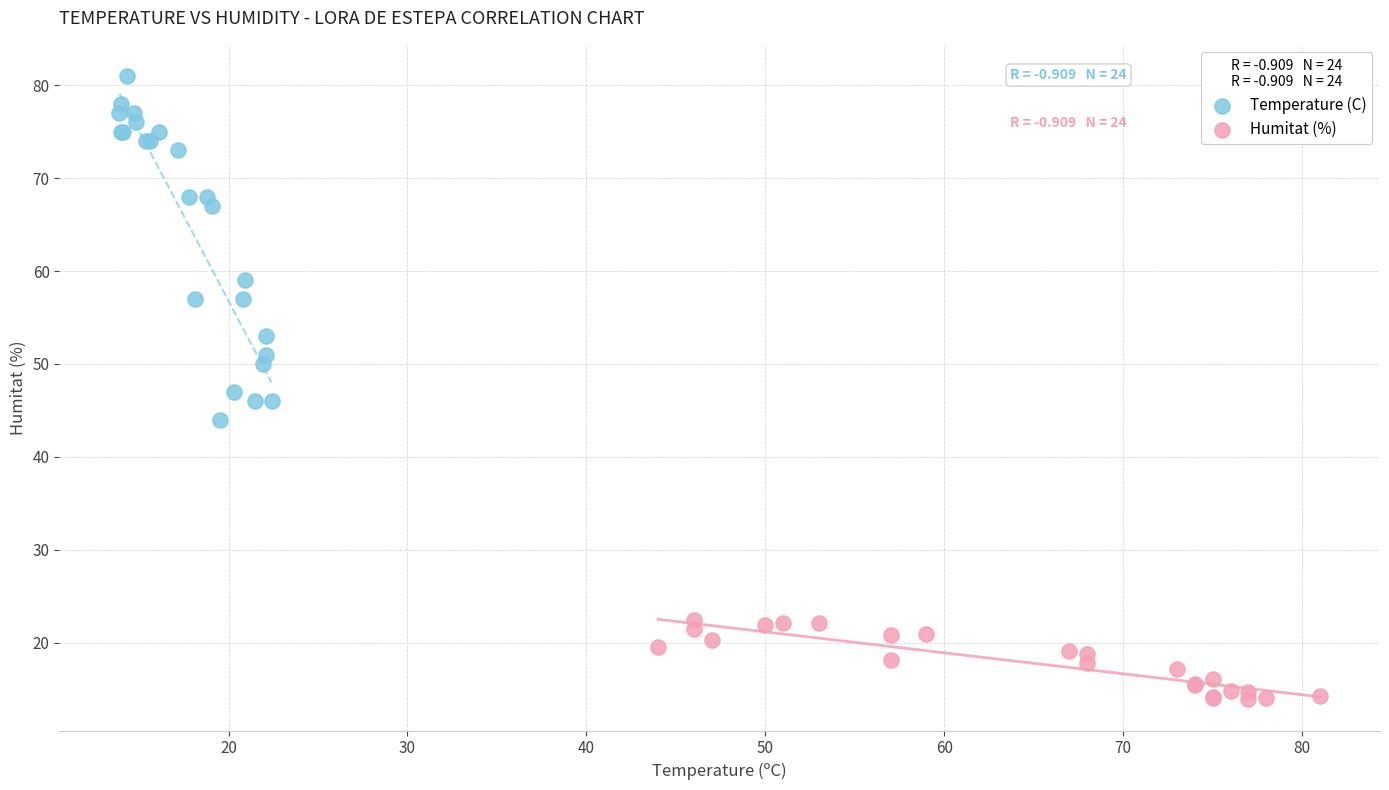

Which series reaches the maximum Y coordinate?

Temperature (C)